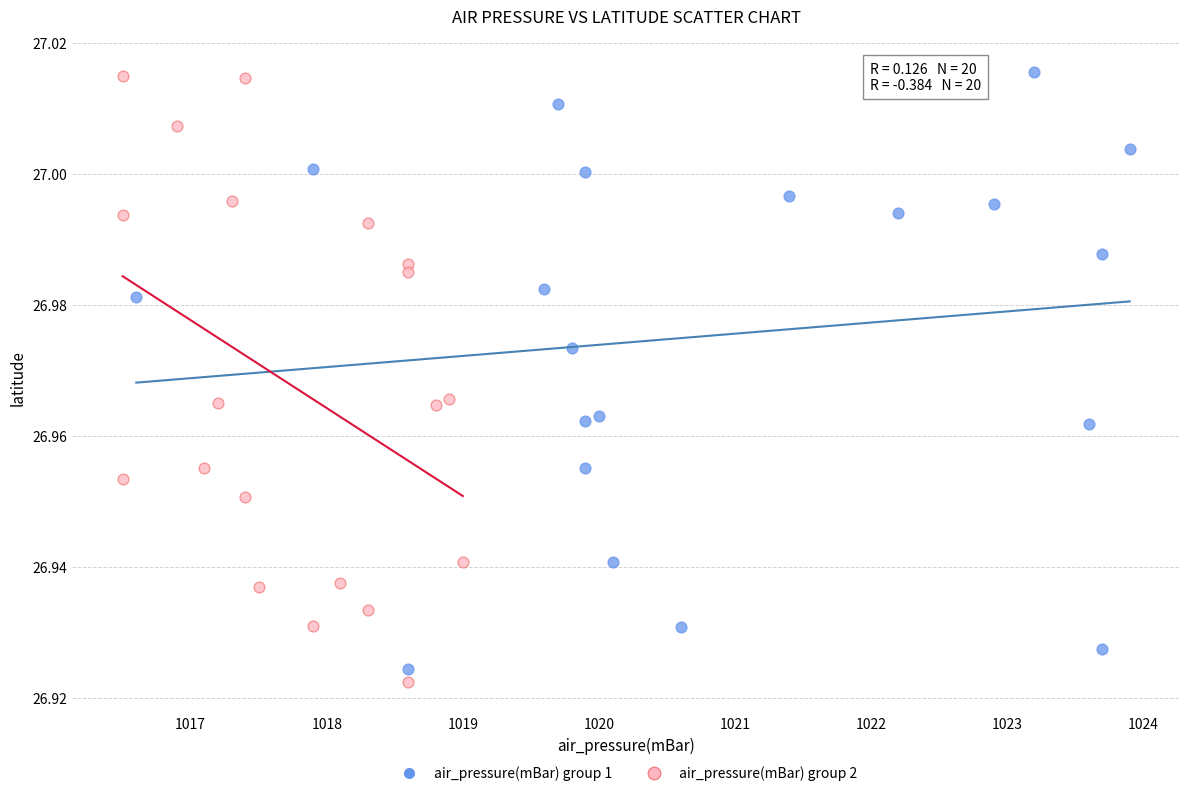

What are all the series names shown in the legend?

air_pressure(mBar) group 1, air_pressure(mBar) group 2